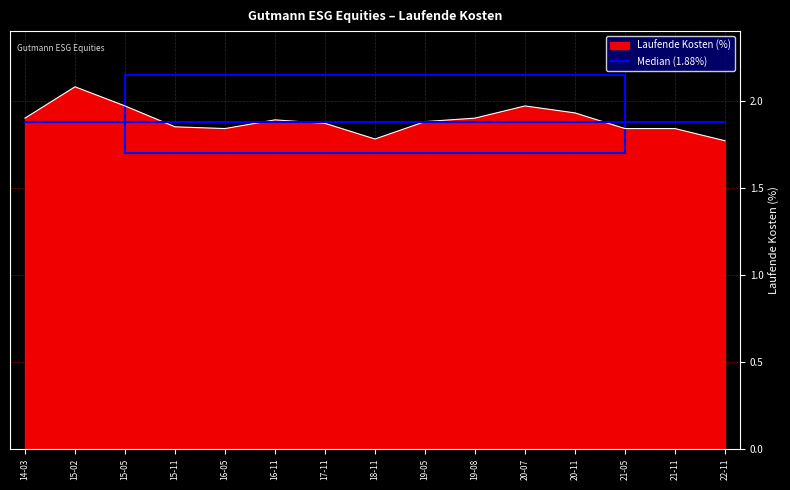

At which category does the chart reach its minimum across all series?

2022-11-30